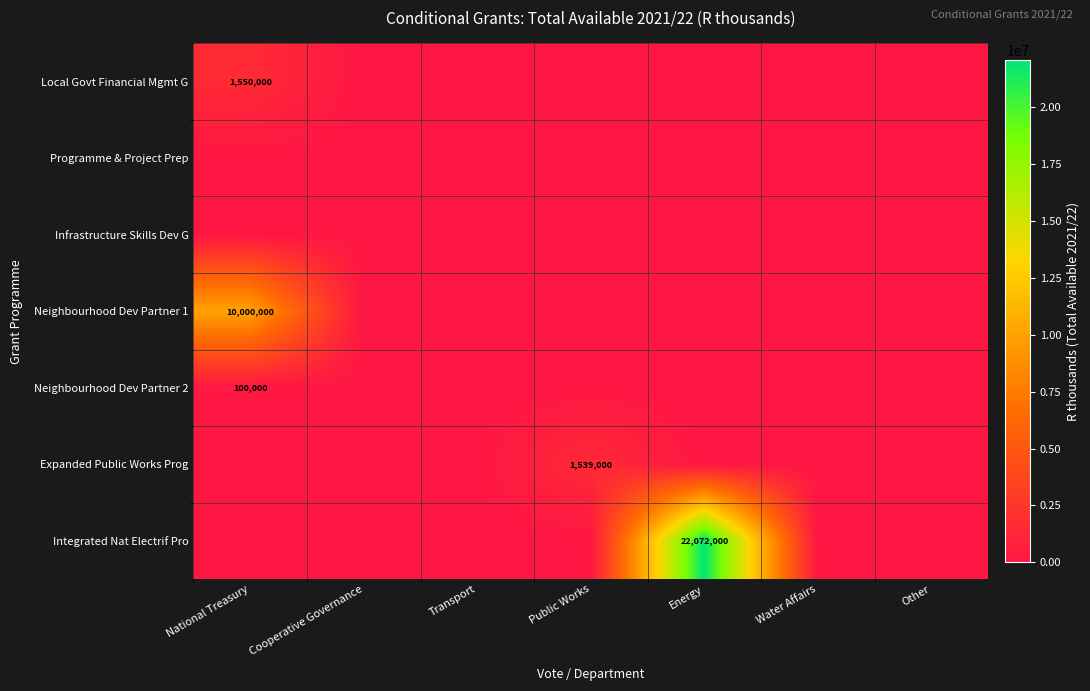

The Programme & Project Prep series shows 0 at Public Works. True or false?

True